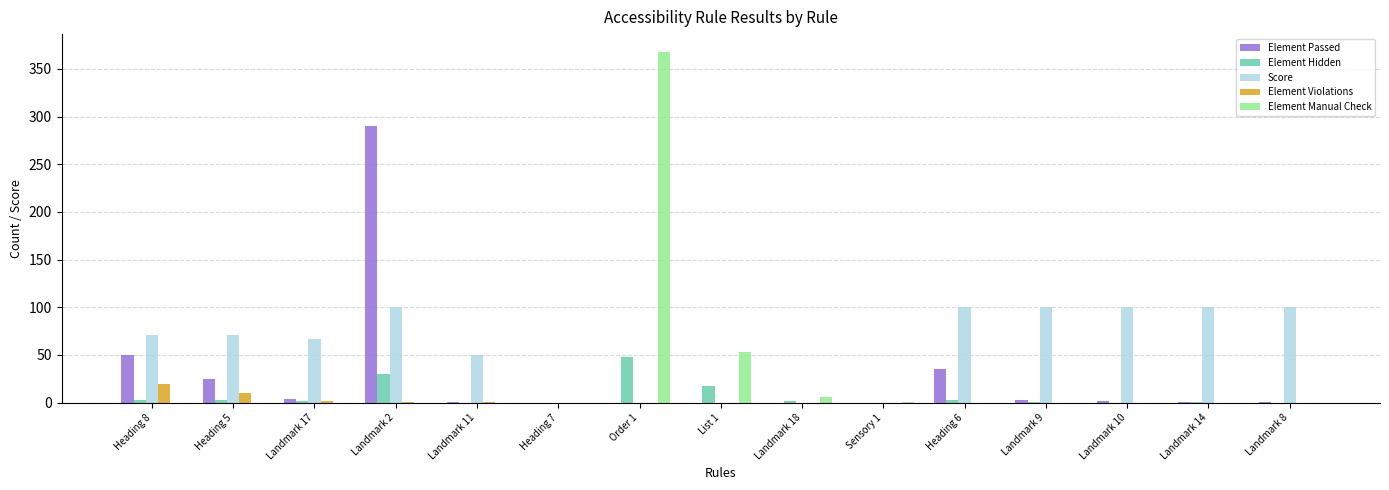

How many groups of bars are there?

15